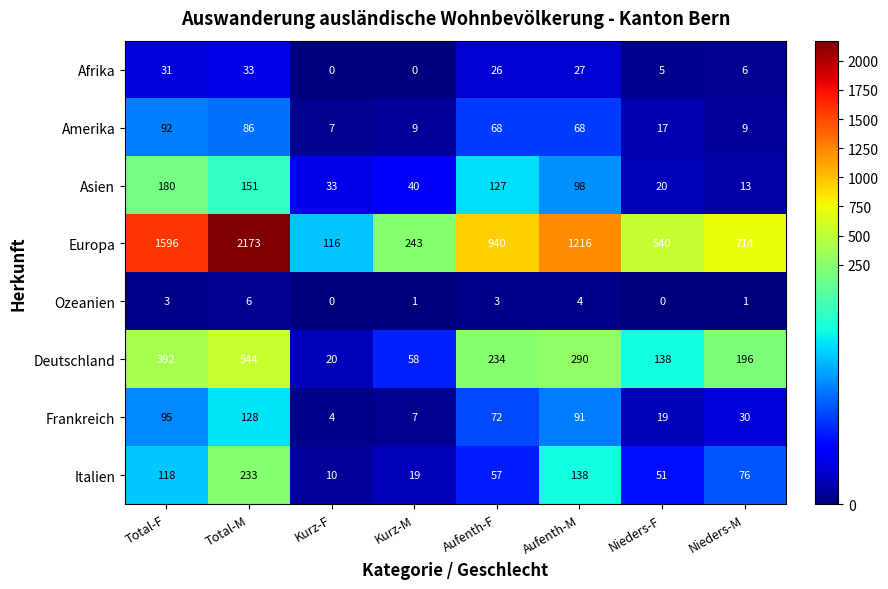

At Total-M, list the series in order from smallest to largest.

Ozeanien, Afrika, Amerika, Frankreich, Asien, Italien, Deutschland, Europa